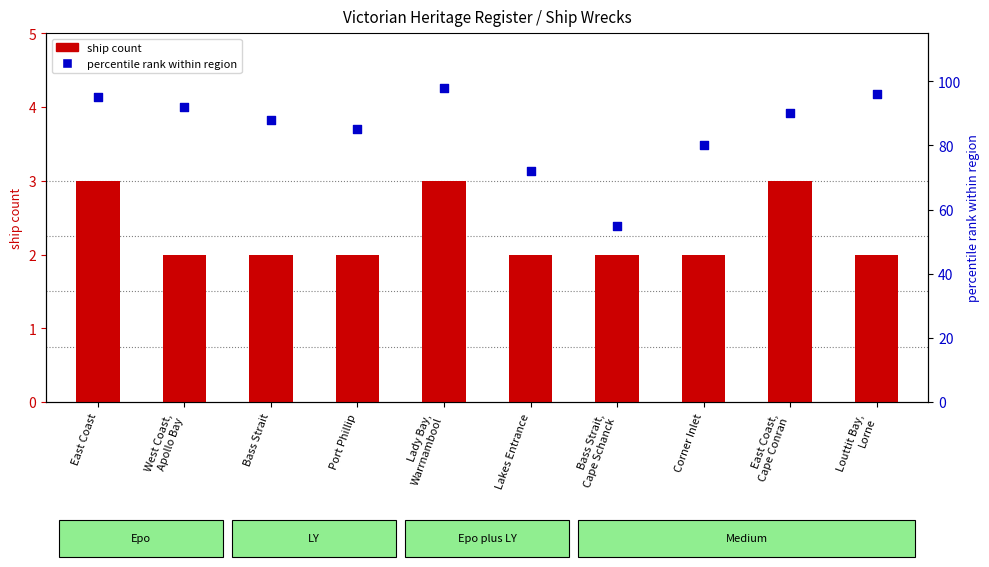

Which series contains the highest Y value?

percentile rank within region